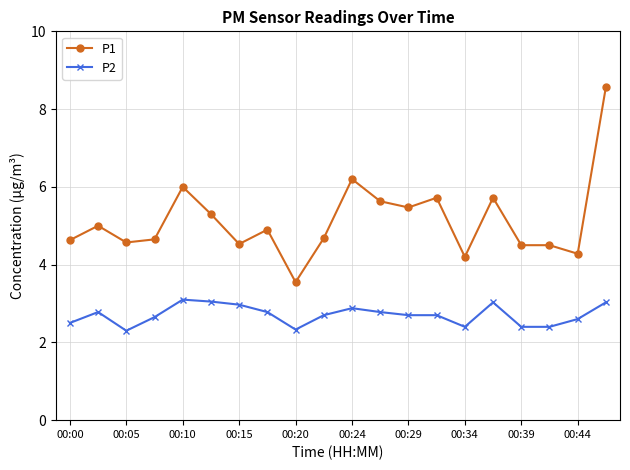

Count the number of categories in the chart.

20